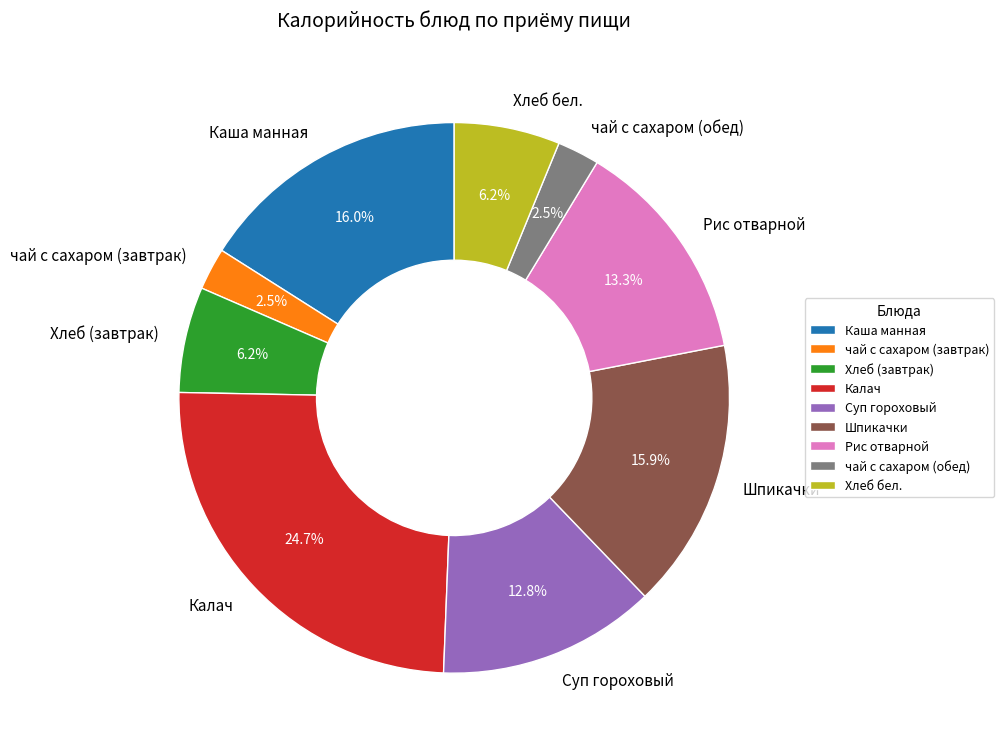

Does Калач represent more than half of the total?

No